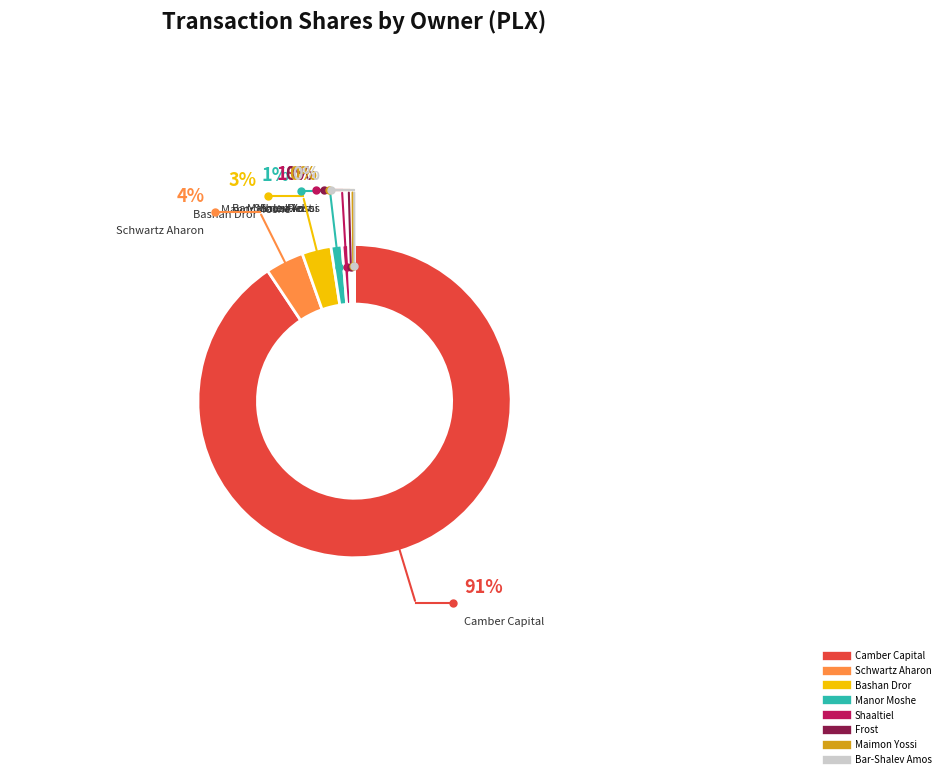

Is there any slice that represents more than half of the pie?

Yes